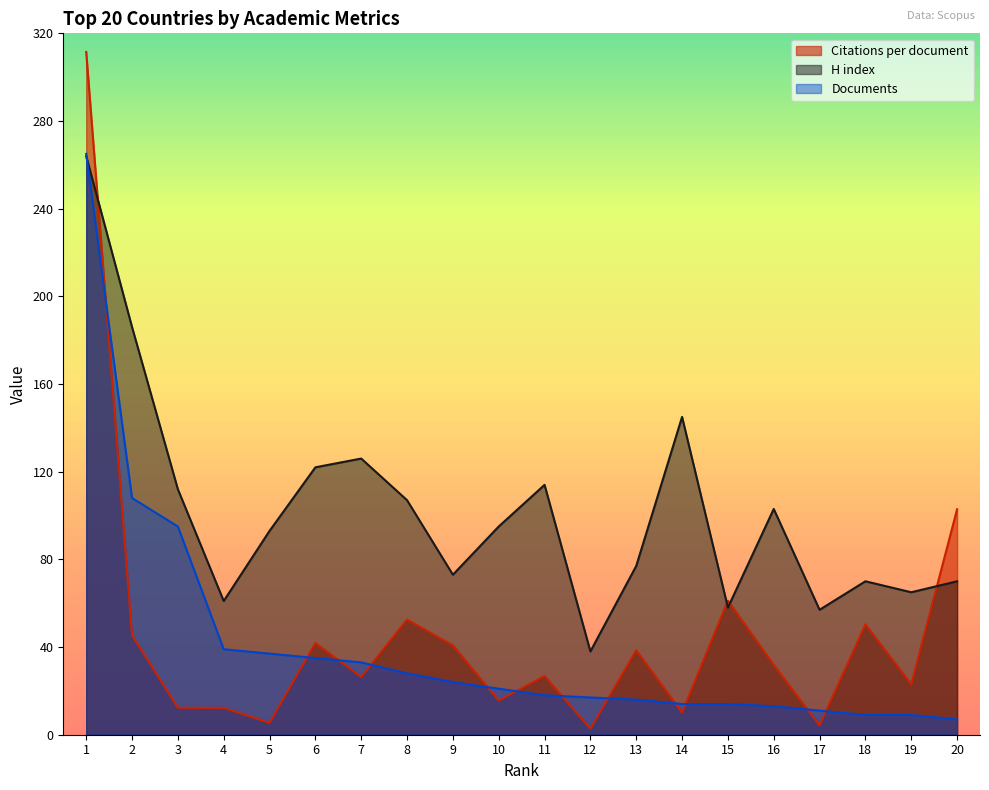

How many categories are shown in the chart?

20